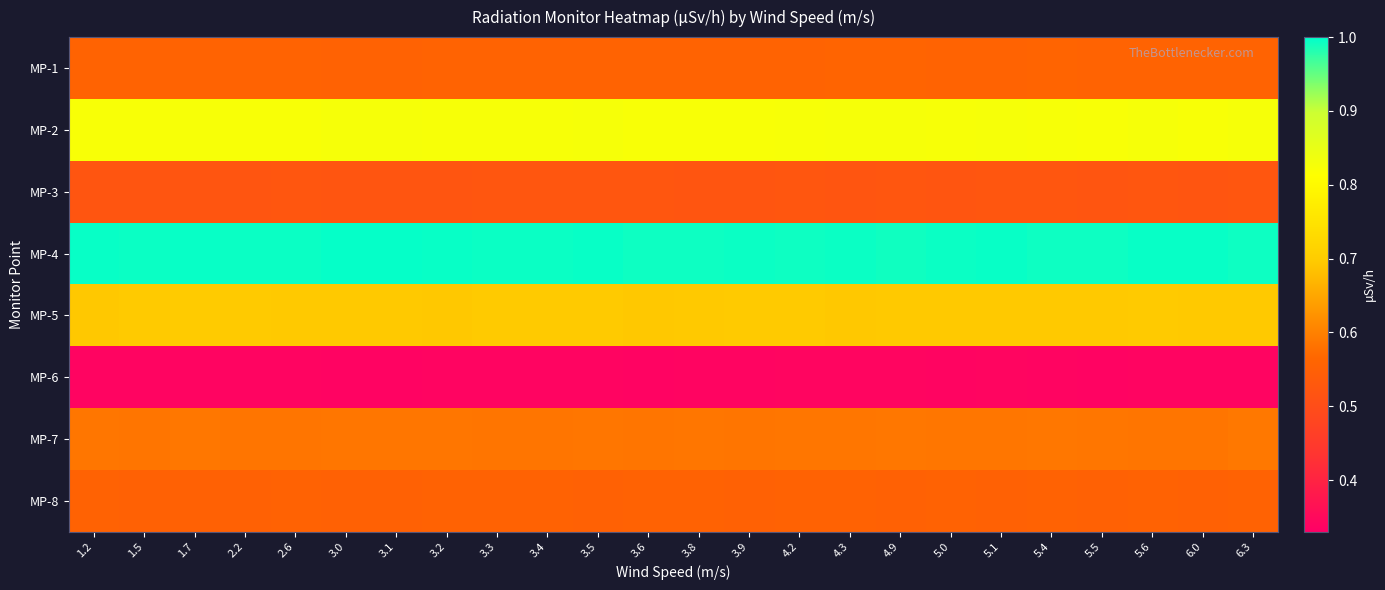

Reading left to right, transcribe all the data shown in this chart.

MP-1: 1.2=0.6	1.5=0.6	1.7=0.6	2.2=0.6	2.6=0.6	3.0=0.6	3.1=0.6	3.2=0.6	3.3=0.6	3.4=0.6	3.5=0.6	3.6=0.6	3.8=0.6	3.9=0.6	4.2=0.6	4.3=0.6	4.9=0.6	5.0=0.6	5.1=0.6	5.4=0.6	5.5=0.6	5.6=0.6	6.0=0.6	6.3=0.6
MP-2: 1.2=0.8	1.5=0.8	1.7=0.8	2.2=0.8	2.6=0.8	3.0=0.8	3.1=0.8	3.2=0.8	3.3=0.8	3.4=0.8	3.5=0.8	3.6=0.8	3.8=0.8	3.9=0.8	4.2=0.8	4.3=0.8	4.9=0.8	5.0=0.8	5.1=0.8	5.4=0.8	5.5=0.8	5.6=0.8	6.0=0.8	6.3=0.8
MP-3: 1.2=0.5	1.5=0.5	1.7=0.5	2.2=0.5	2.6=0.5	3.0=0.5	3.1=0.5	3.2=0.5	3.3=0.5	3.4=0.5	3.5=0.5	3.6=0.5	3.8=0.5	3.9=0.5	4.2=0.5	4.3=0.5	4.9=0.5	5.0=0.5	5.1=0.5	5.4=0.5	5.5=0.5	5.6=0.5	6.0=0.5	6.3=0.5
MP-4: 1.2=1.0	1.5=1.0	1.7=1.0	2.2=1.0	2.6=1.0	3.0=1.0	3.1=1.0	3.2=1.0	3.3=1.0	3.4=1.0	3.5=1.0	3.6=1.0	3.8=1.0	3.9=1.0	4.2=1.0	4.3=1.0	4.9=1.0	5.0=1.0	5.1=1.0	5.4=1.0	5.5=1.0	5.6=1.0	6.0=1.0	6.3=1.0
MP-5: 1.2=0.7	1.5=0.7	1.7=0.7	2.2=0.7	2.6=0.7	3.0=0.7	3.1=0.7	3.2=0.7	3.3=0.7	3.4=0.7	3.5=0.7	3.6=0.7	3.8=0.7	3.9=0.7	4.2=0.7	4.3=0.7	4.9=0.7	5.0=0.7	5.1=0.7	5.4=0.7	5.5=0.7	5.6=0.7	6.0=0.7	6.3=0.7
MP-6: 1.2=0.3	1.5=0.3	1.7=0.3	2.2=0.3	2.6=0.3	3.0=0.3	3.1=0.3	3.2=0.3	3.3=0.3	3.4=0.3	3.5=0.3	3.6=0.3	3.8=0.3	3.9=0.3	4.2=0.3	4.3=0.3	4.9=0.3	5.0=0.3	5.1=0.3	5.4=0.3	5.5=0.3	5.6=0.3	6.0=0.3	6.3=0.3
MP-7: 1.2=0.6	1.5=0.6	1.7=0.6	2.2=0.6	2.6=0.6	3.0=0.6	3.1=0.6	3.2=0.6	3.3=0.6	3.4=0.6	3.5=0.6	3.6=0.6	3.8=0.6	3.9=0.6	4.2=0.6	4.3=0.6	4.9=0.6	5.0=0.6	5.1=0.6	5.4=0.6	5.5=0.6	5.6=0.6	6.0=0.6	6.3=0.6
MP-8: 1.2=0.6	1.5=0.6	1.7=0.6	2.2=0.6	2.6=0.6	3.0=0.6	3.1=0.6	3.2=0.6	3.3=0.6	3.4=0.6	3.5=0.6	3.6=0.6	3.8=0.6	3.9=0.6	4.2=0.6	4.3=0.6	4.9=0.6	5.0=0.6	5.1=0.6	5.4=0.6	5.5=0.6	5.6=0.6	6.0=0.6	6.3=0.6